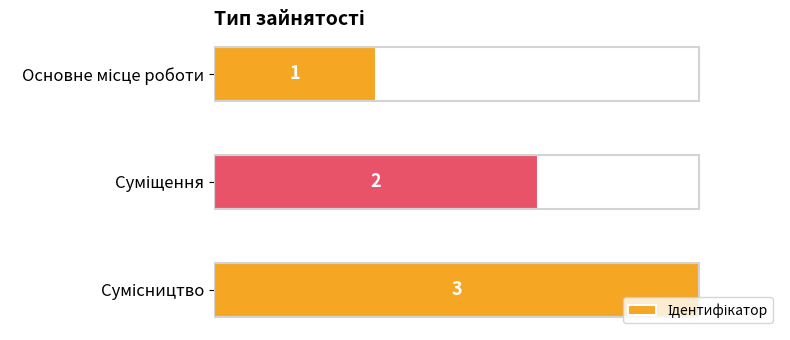

What is the value of the 2nd bar from the top?

2